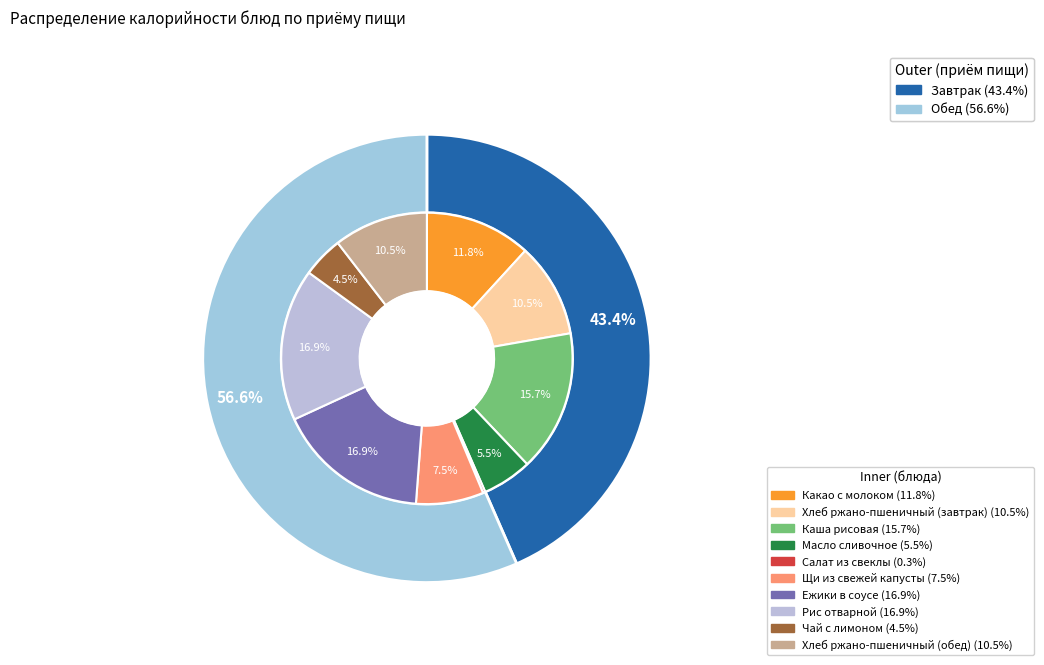

What is the largest slice in the pie chart?

Ежики в соусе